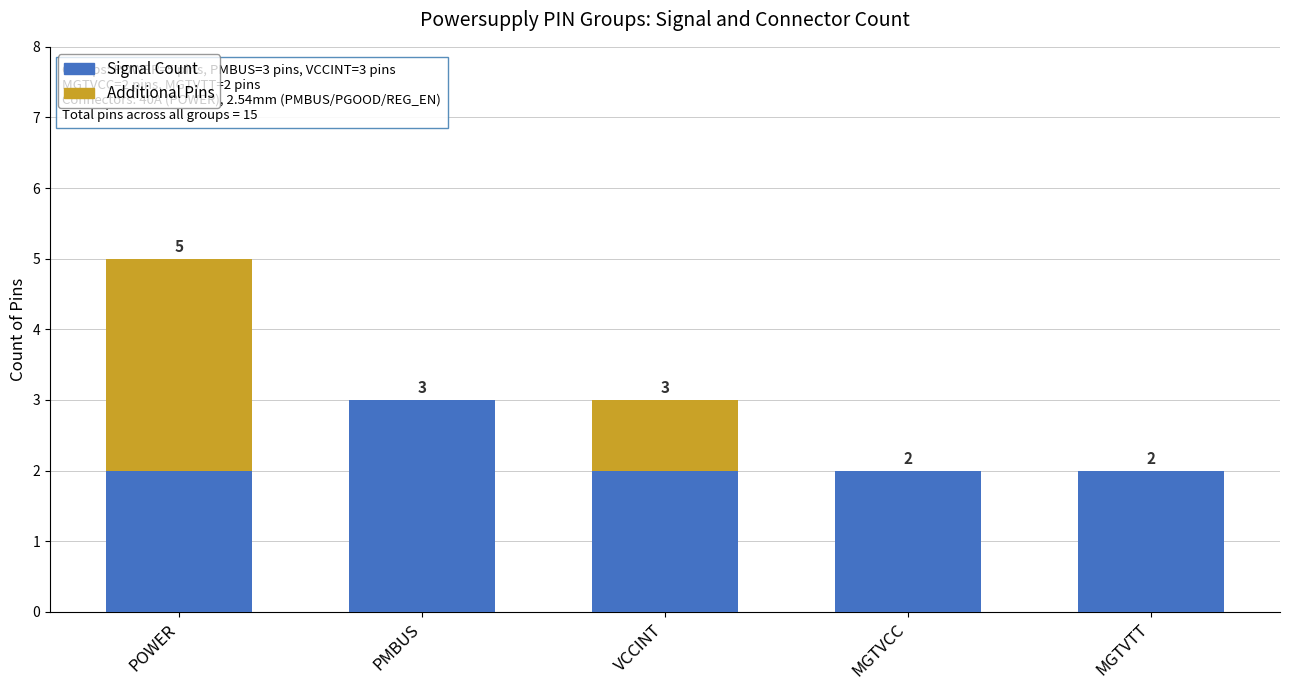

What is the sum of all Signal Count values?

11